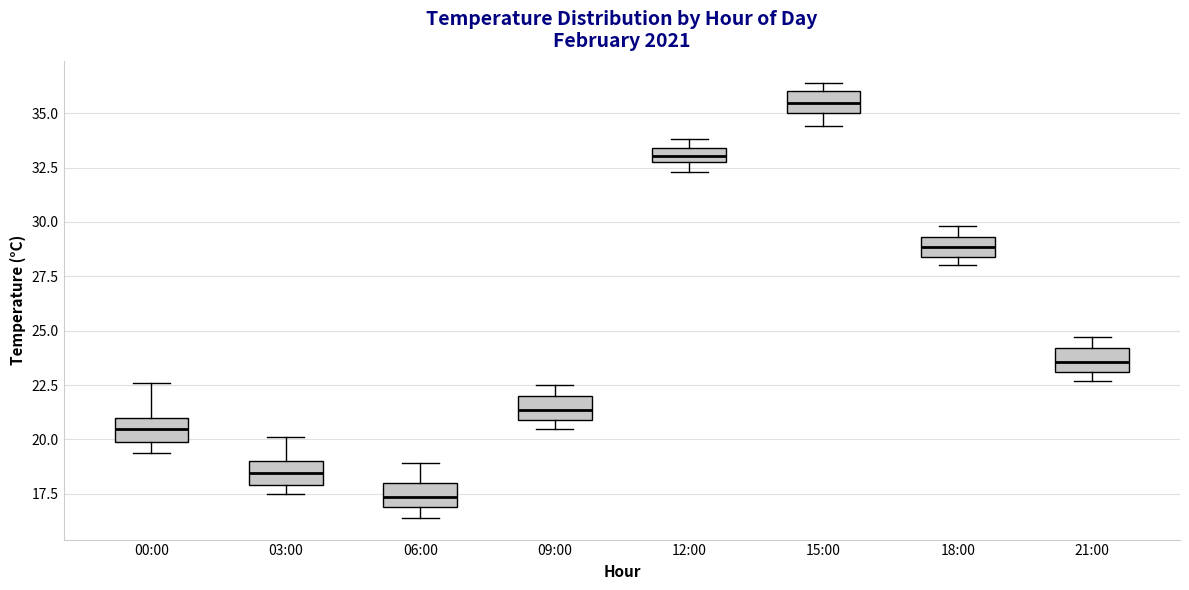

Where is the lower edge of the box for 09:00 on the y-axis? The values are not printed on the chart, so give them approximately, as read against the axis.

21.0